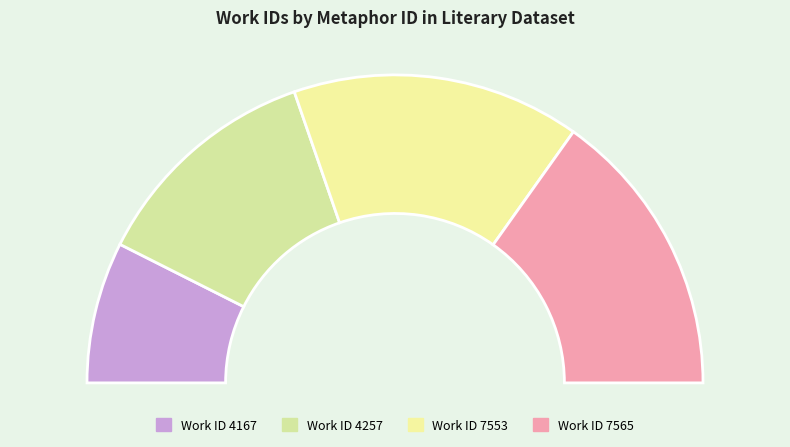

What is the ratio of the value at 4167 to the value at 4257?

0.6